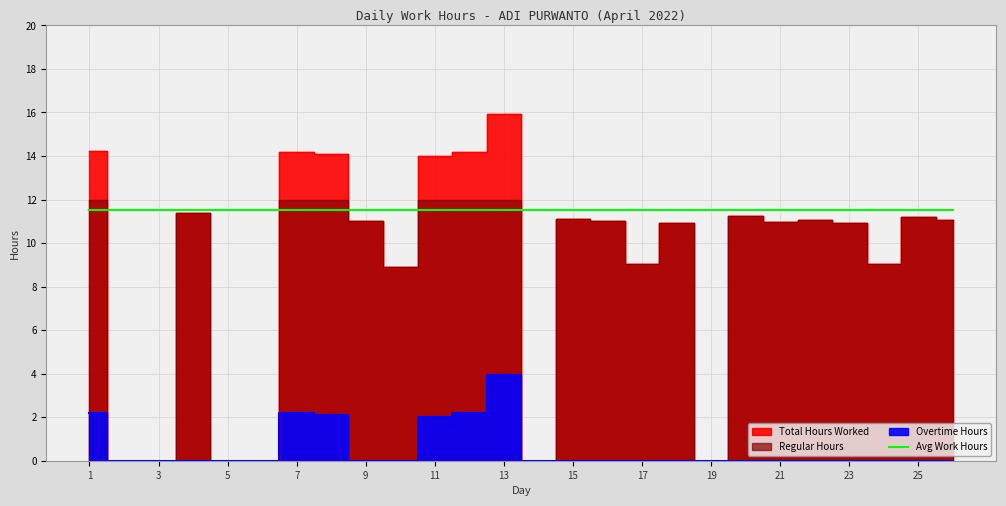

At which category does the chart reach its minimum across all series?

2